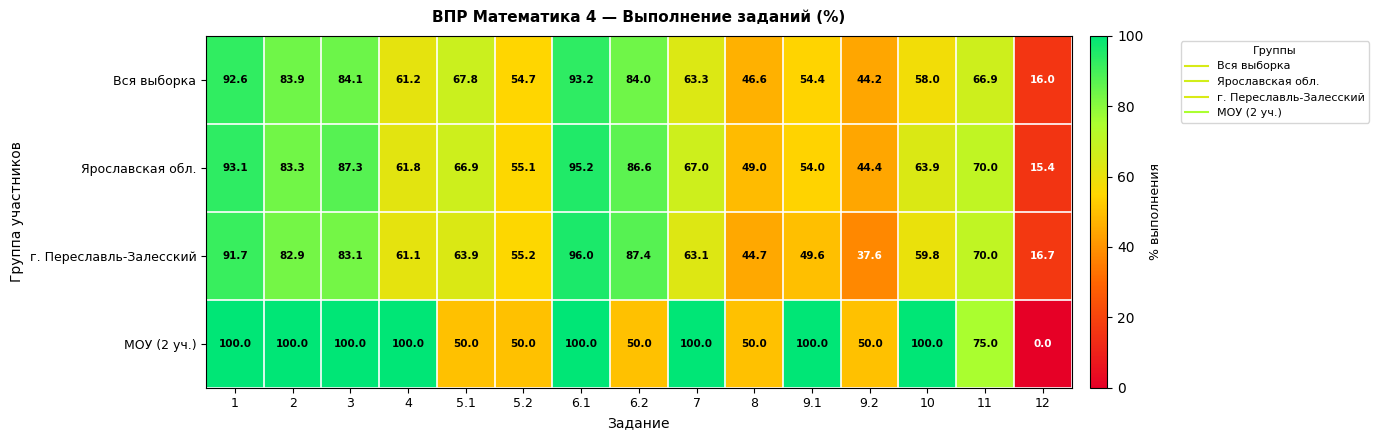

Which series has the largest total across all categories?

МОУ (2 уч.)